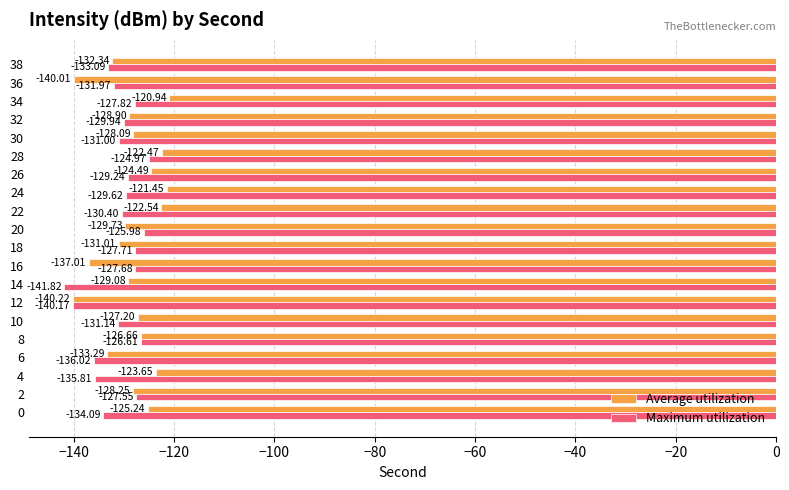

Which category has the highest value across all series?

34